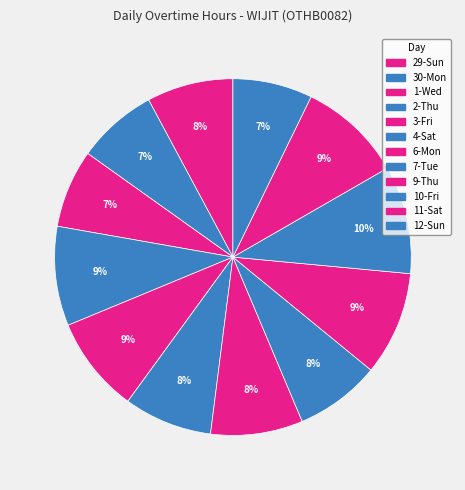

What is the total percentage of 4-Sat and 9-Thu?

17.4%